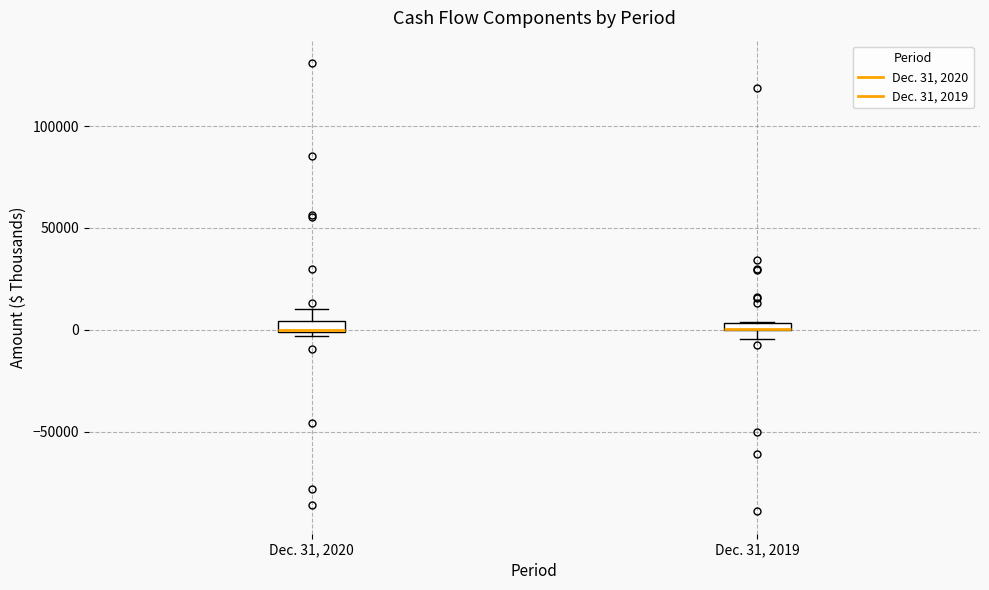

Where is the upper edge of the box for Dec. 31, 2019 on the y-axis? The values are not printed on the chart, so give them approximately, as read against the axis.

5000